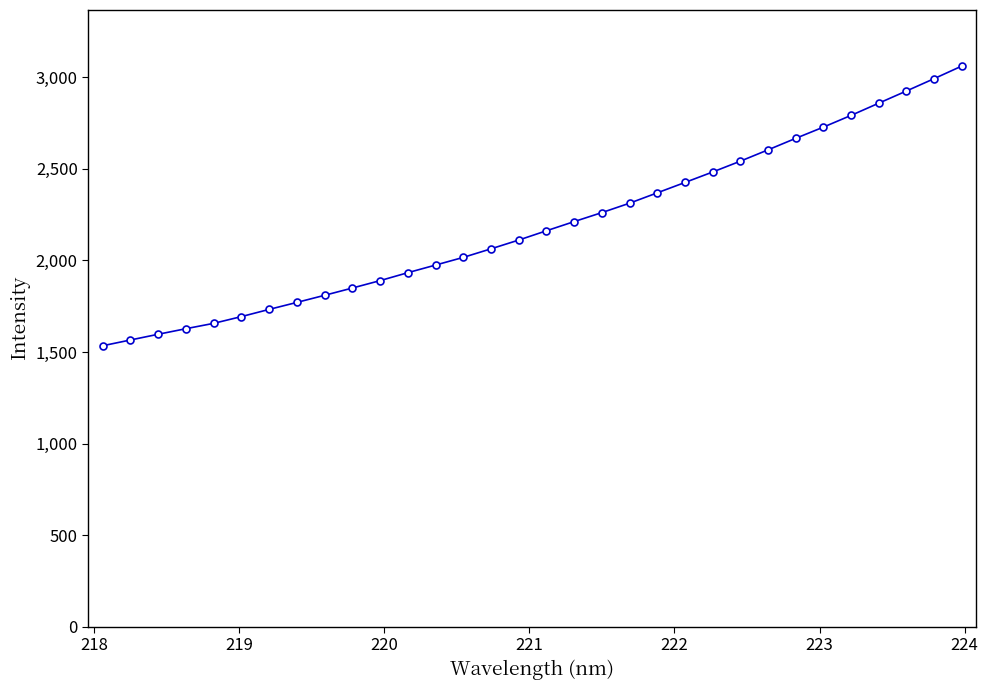

What is the value of the 1st point from the left?

1534.1